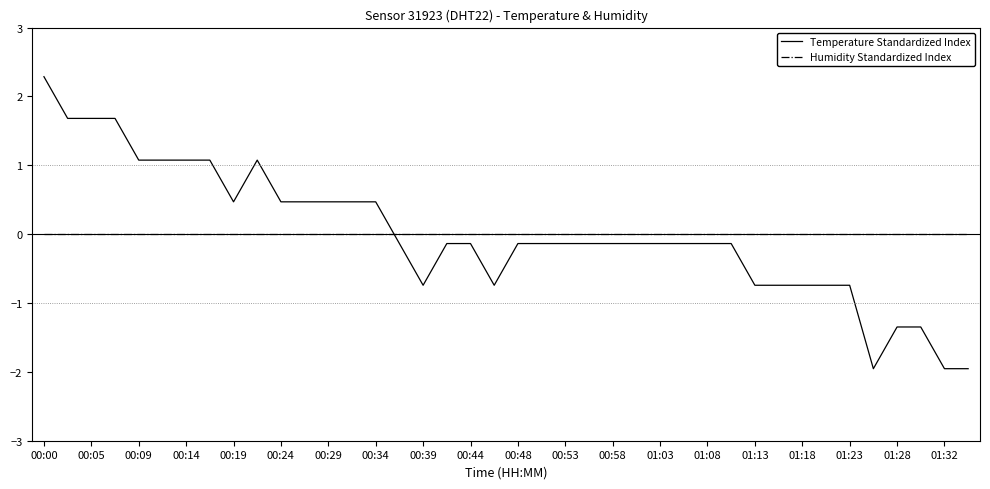

Rank the series by their maximum value, from lowest to highest.

Humidity Standardized Index, Temperature Standardized Index